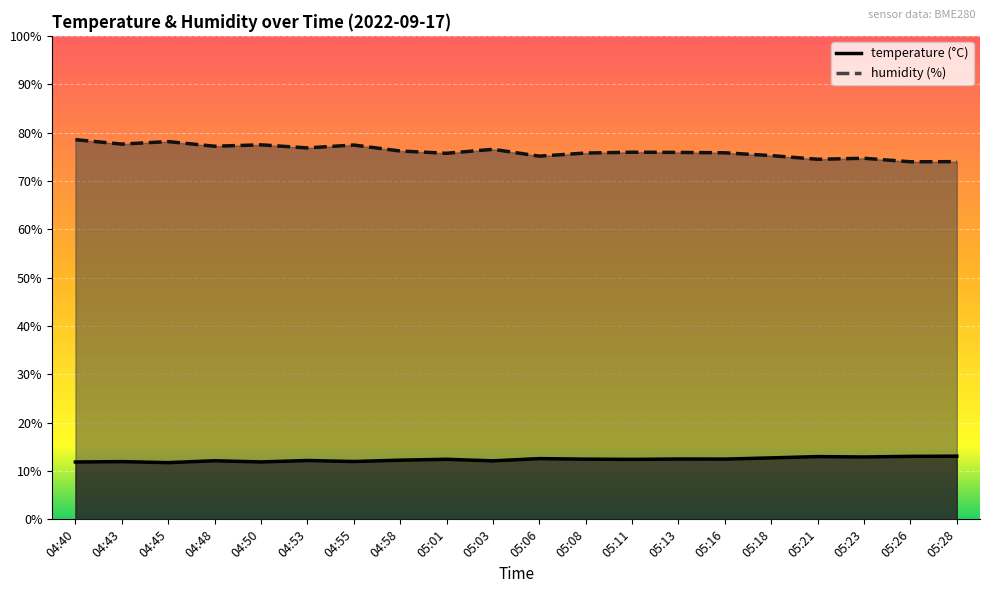

Reading left to right, extract all data points from this chart.

temperature: 04:40=11.9	04:43=11.9	04:45=11.7	04:48=12.1	04:50=11.9	04:53=12.2	04:55=12.0	04:58=12.2	05:01=12.4	05:03=12.1	05:06=12.6	05:08=12.4	05:11=12.4	05:13=12.5	05:16=12.5	05:18=12.7	05:21=13.0	05:23=12.9	05:26=13.0	05:28=13.1
humidity: 04:40=78.5	04:43=77.6	04:45=78.1	04:48=77.2	04:50=77.5	04:53=76.8	04:55=77.4	04:58=76.2	05:01=75.7	05:03=76.5	05:06=75.1	05:08=75.8	05:11=75.9	05:13=75.9	05:16=75.8	05:18=75.2	05:21=74.5	05:23=74.7	05:26=74.0	05:28=74.0